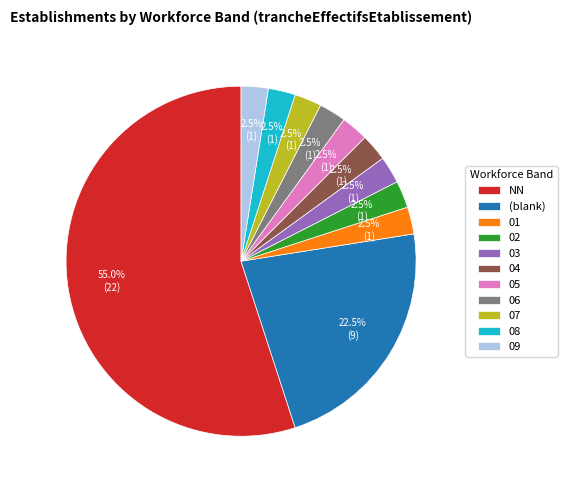

Which slice is the largest?

NN